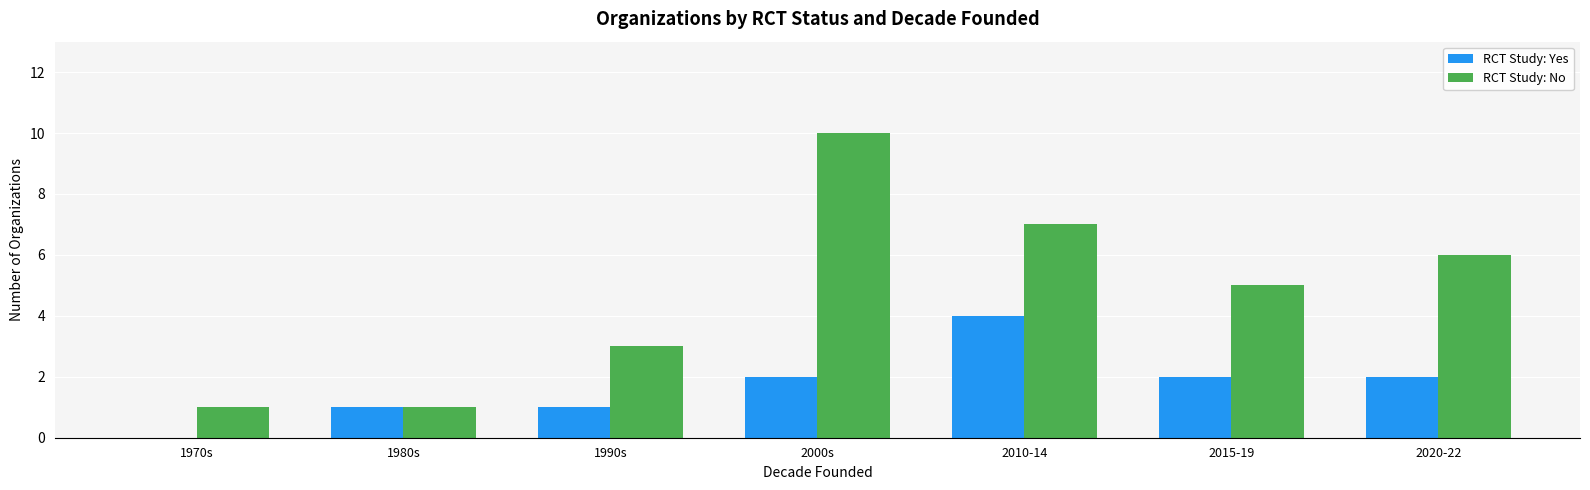

Reading right to left, extract all data points from this chart.

RCT Study: Yes: 2020-22=2	2015-19=2	2010-14=4	2000s=2	1990s=1	1980s=1	1970s=0
RCT Study: No: 2020-22=6	2015-19=5	2010-14=7	2000s=10	1990s=3	1980s=1	1970s=1